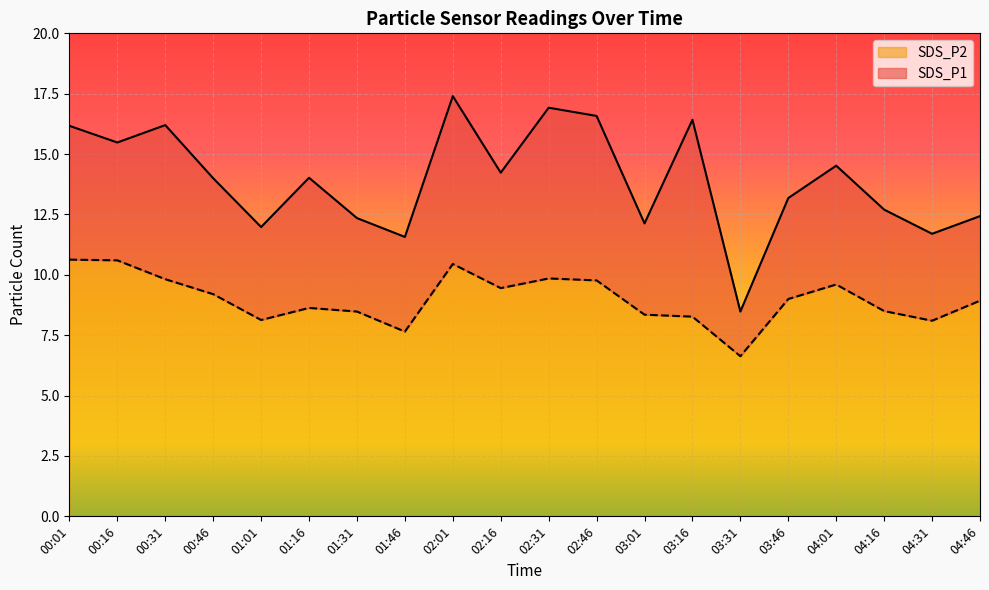

What is the sum of all SDS_P2 values?

180.0